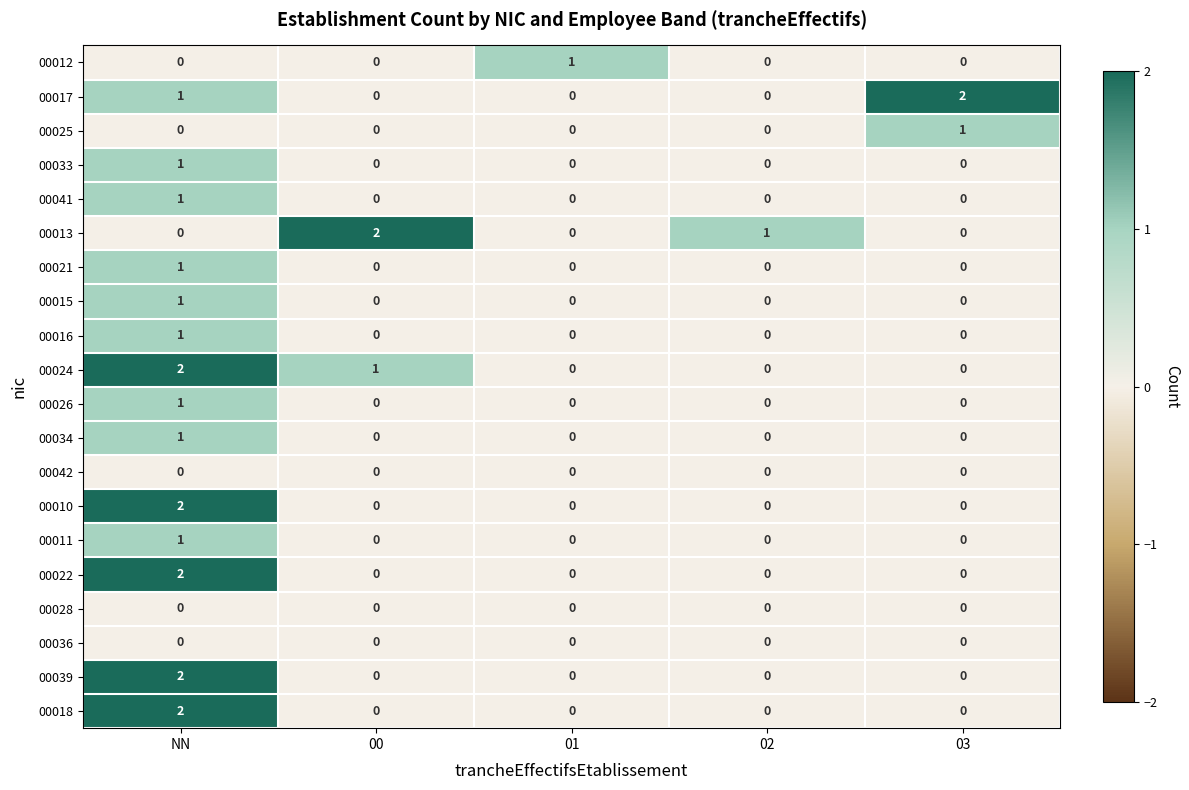

At how many categories does at least one series exceed 0?

5